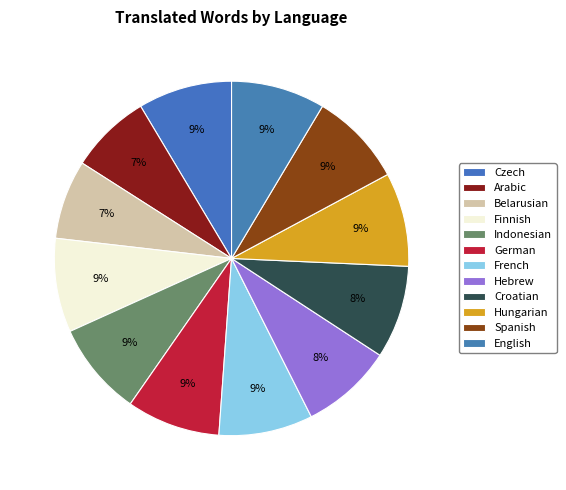

How many slices are in this pie chart?

12